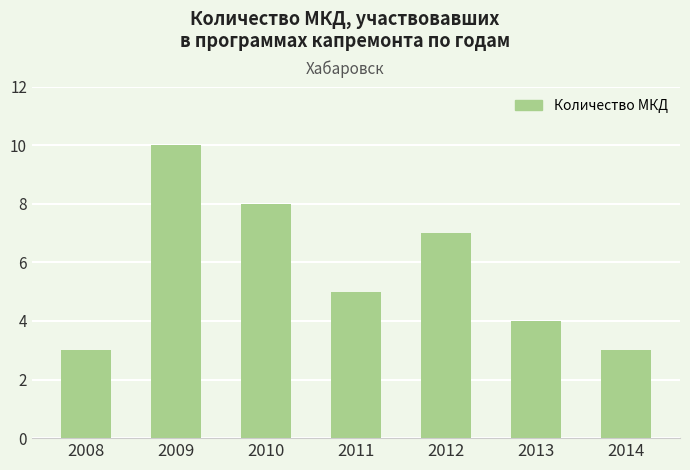

Which has a higher value, 2010 or 2011?

2010